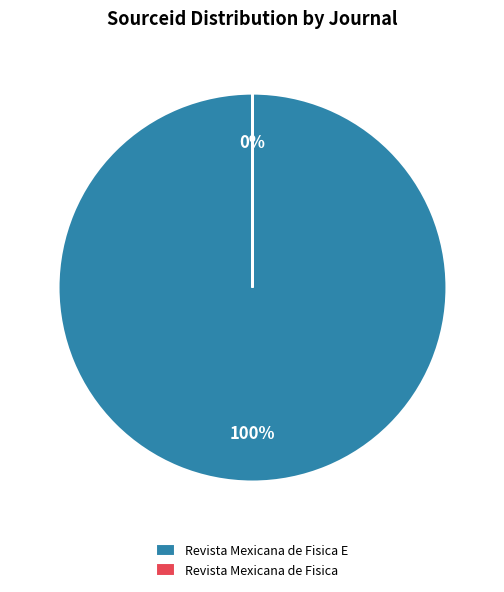

To the nearest percent, what is the average slice percentage?

50%